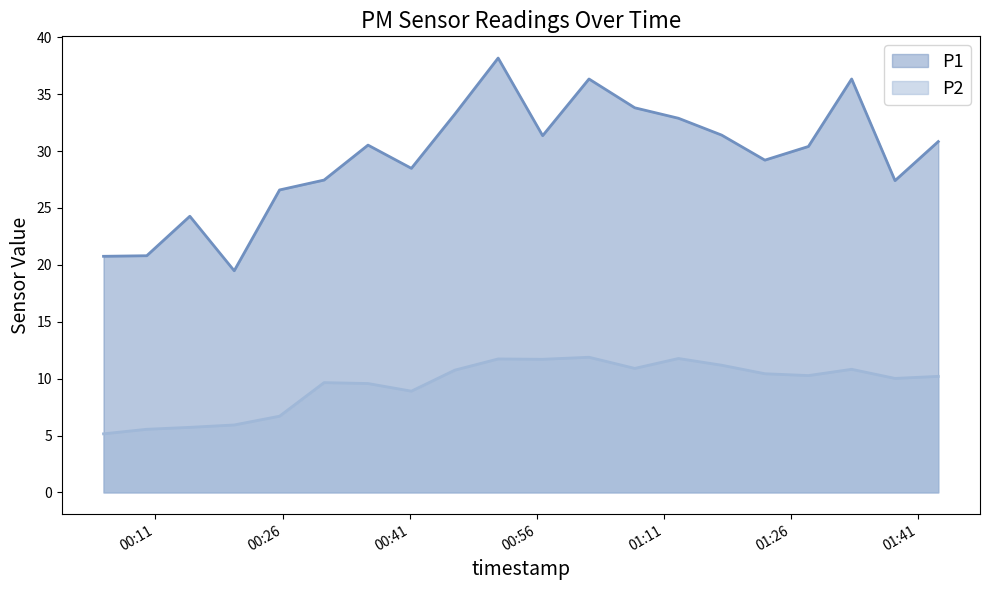

Between 2023-10-13T01:12:42 and 2023-10-13T01:38:15, which series saw the biggest shift?

P1